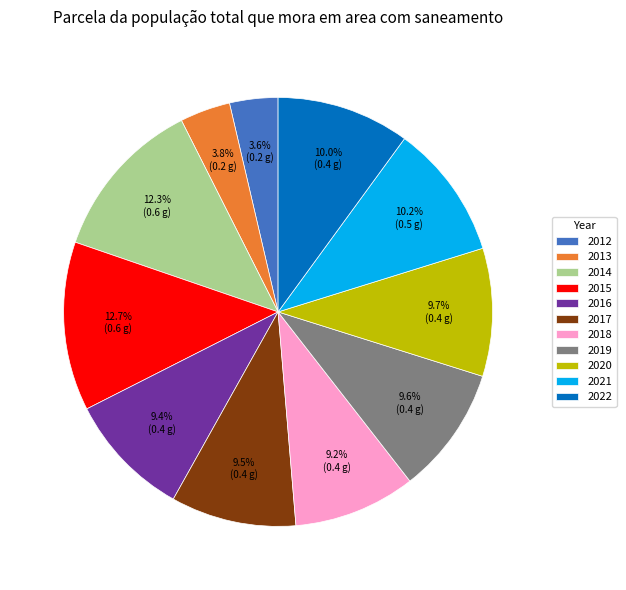

To the nearest percent, what is the average slice percentage?

9%